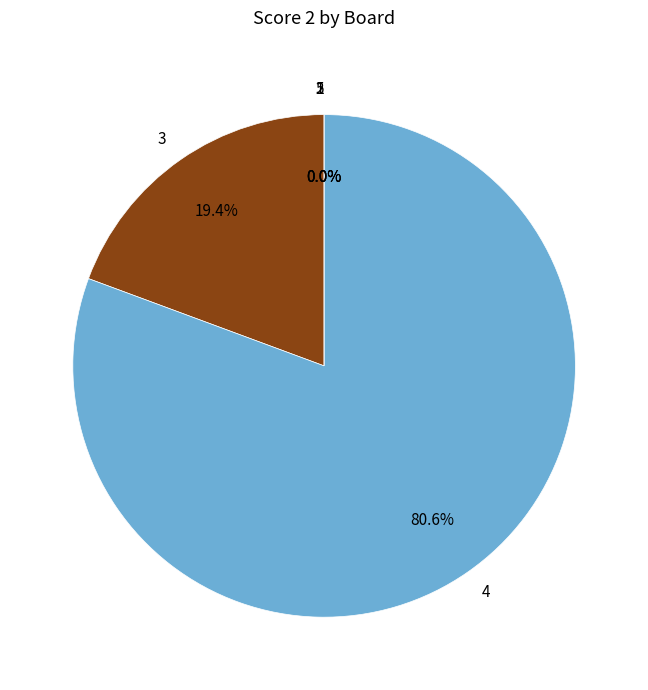

Is there a majority slice in this chart?

Yes